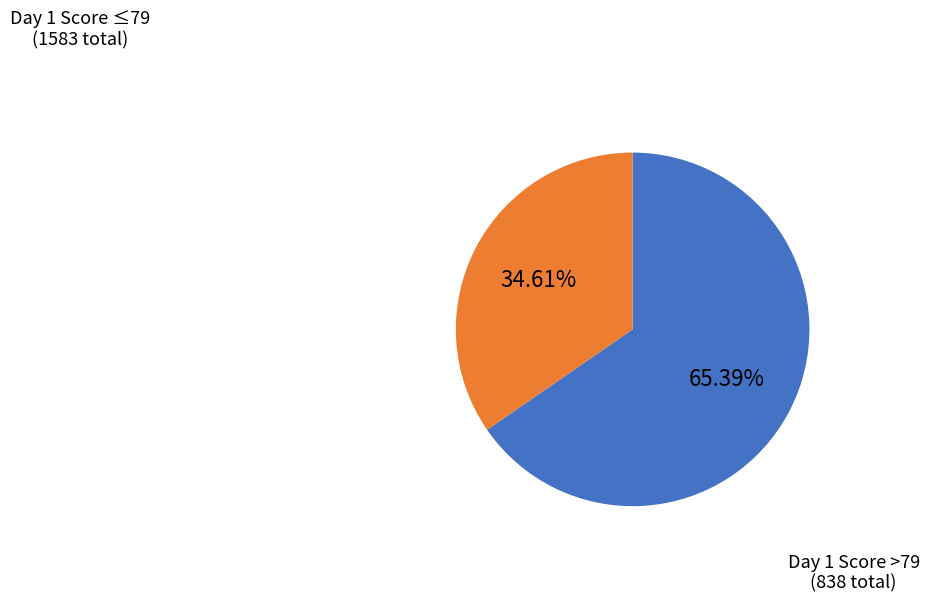

Does any single category account for the majority?

Yes